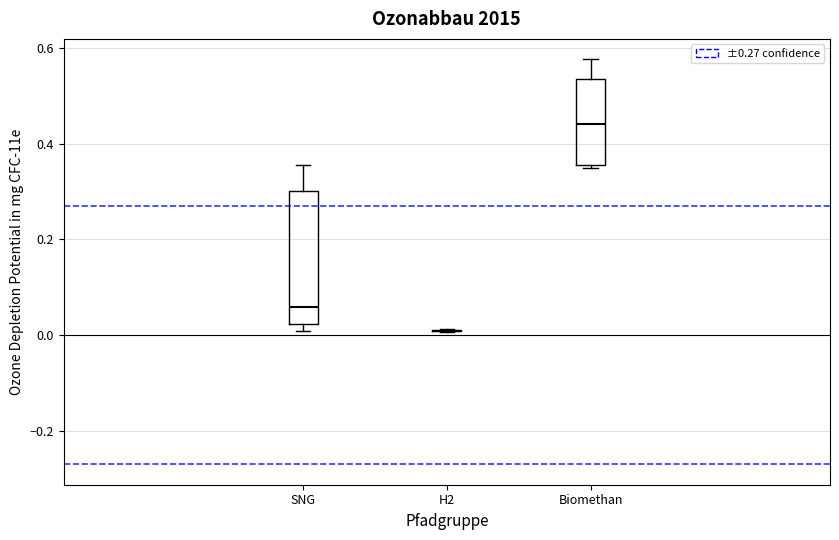

Which box is the tallest, from its lower edge to its upper edge?

SNG